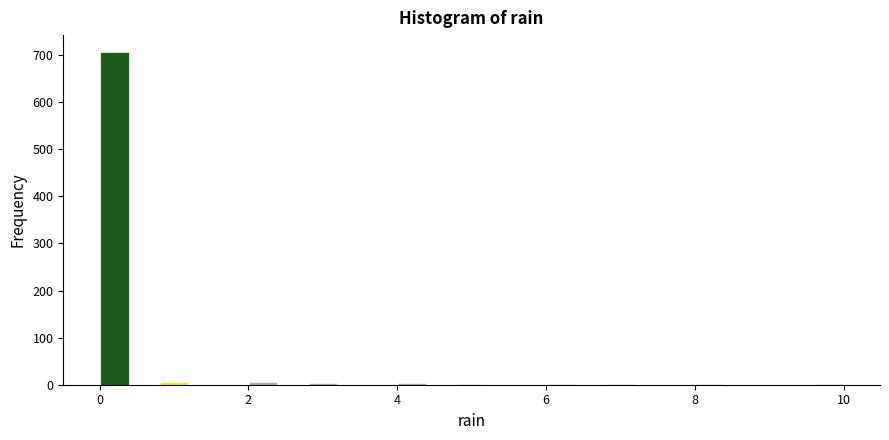

Read against the x-axis, roughly where is the centre of the tallest bar?

0.2